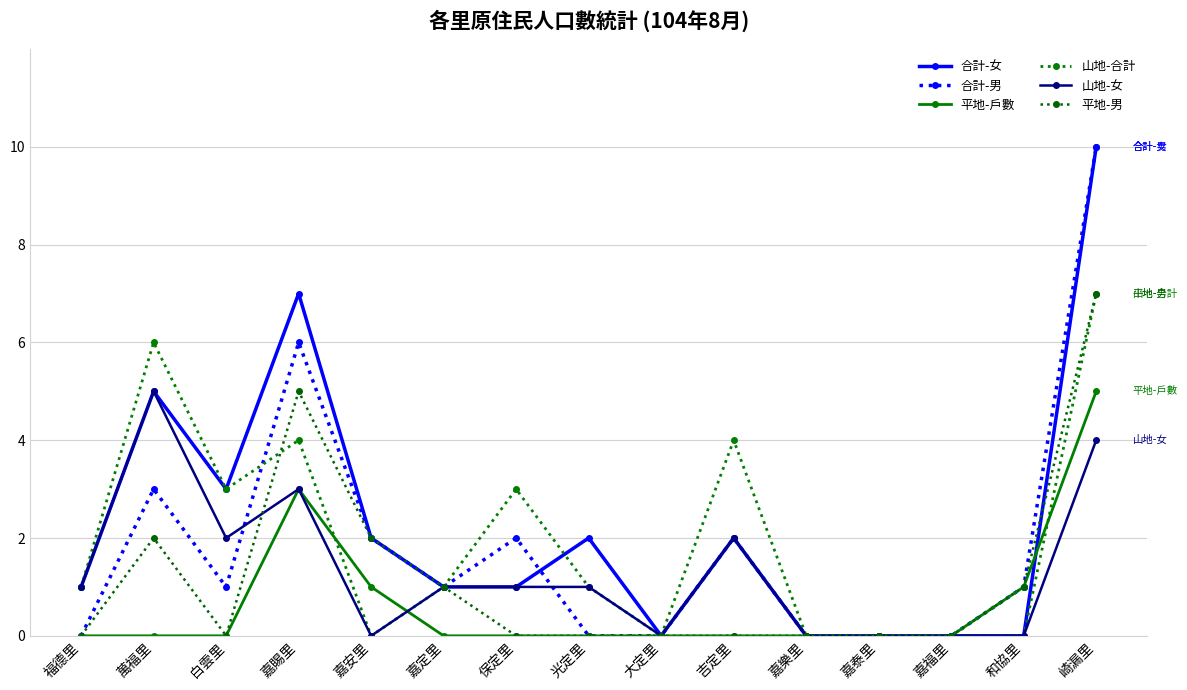

Reading right to left, extract all data points from this chart.

合計-女: 崎漏里=10	和協里=0	嘉福里=0	嘉泰里=0	嘉樂里=0	吉定里=2	大定里=0	光定里=2	保定里=1	嘉定里=1	嘉安里=2	嘉賜里=7	白雲里=3	萬福里=5	福德里=1
合計-男: 崎漏里=10	和協里=1	嘉福里=0	嘉泰里=0	嘉樂里=0	吉定里=2	大定里=0	光定里=0	保定里=2	嘉定里=1	嘉安里=2	嘉賜里=6	白雲里=1	萬福里=3	福德里=0
平地-戶數: 崎漏里=5	和協里=1	嘉福里=0	嘉泰里=0	嘉樂里=0	吉定里=0	大定里=0	光定里=0	保定里=0	嘉定里=0	嘉安里=1	嘉賜里=3	白雲里=0	萬福里=0	福德里=0
山地-合計: 崎漏里=7	和協里=0	嘉福里=0	嘉泰里=0	嘉樂里=0	吉定里=4	大定里=0	光定里=1	保定里=3	嘉定里=1	嘉安里=0	嘉賜里=4	白雲里=3	萬福里=6	福德里=1
山地-女: 崎漏里=4	和協里=0	嘉福里=0	嘉泰里=0	嘉樂里=0	吉定里=2	大定里=0	光定里=1	保定里=1	嘉定里=1	嘉安里=0	嘉賜里=3	白雲里=2	萬福里=5	福德里=1
平地-男: 崎漏里=7	和協里=1	嘉福里=0	嘉泰里=0	嘉樂里=0	吉定里=0	大定里=0	光定里=0	保定里=0	嘉定里=1	嘉安里=2	嘉賜里=5	白雲里=0	萬福里=2	福德里=0